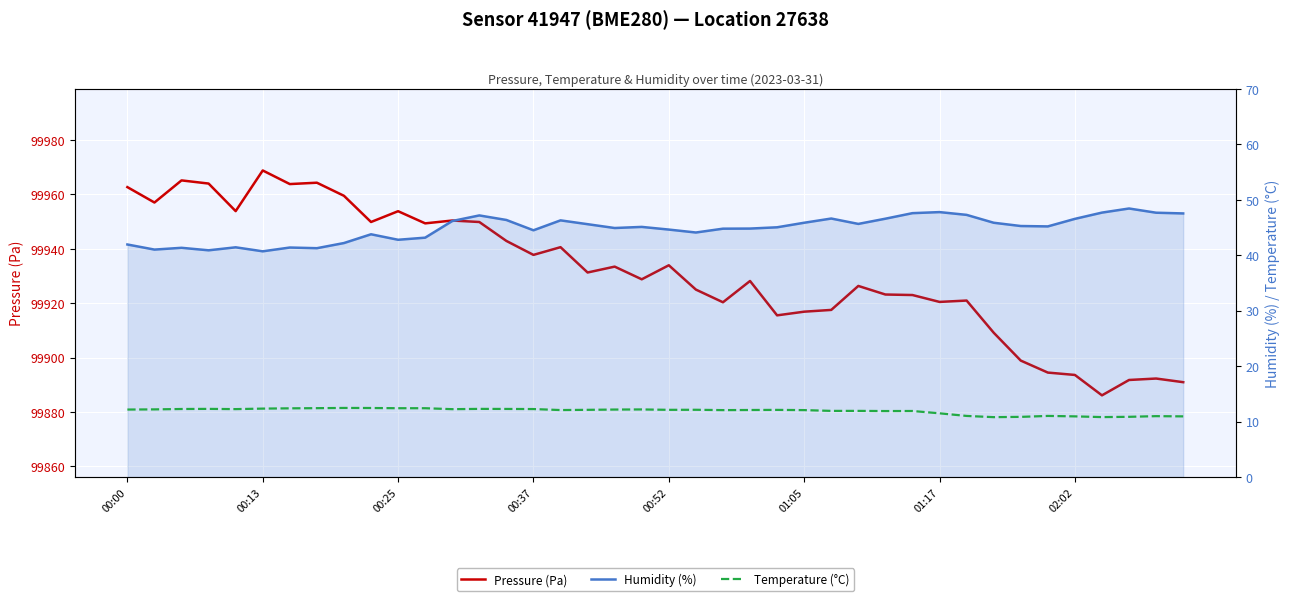

The value of Humidity (%) at 00:37 is 61.6. True or false?

False